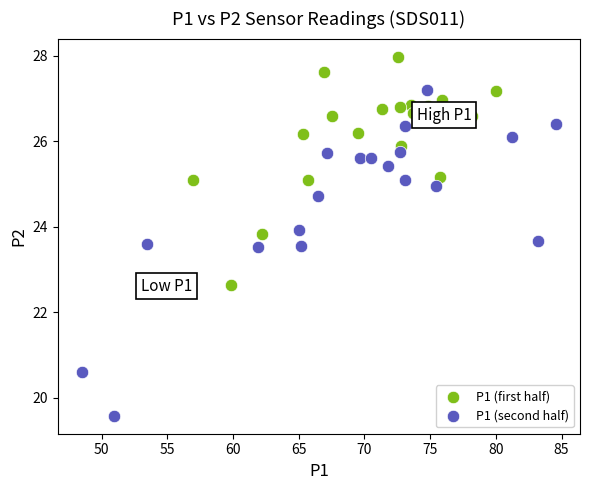

Which series has the largest Y range (max minus min)?

P1 (second half)